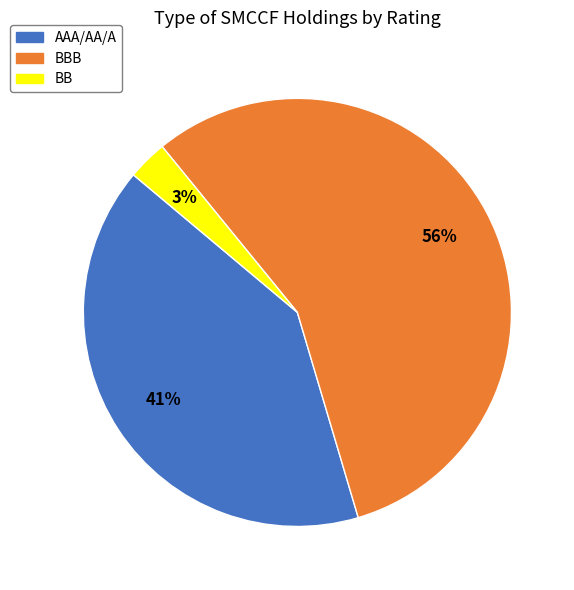

Rank the categories by value from highest to lowest.

BBB, AAA/AA/A, BB